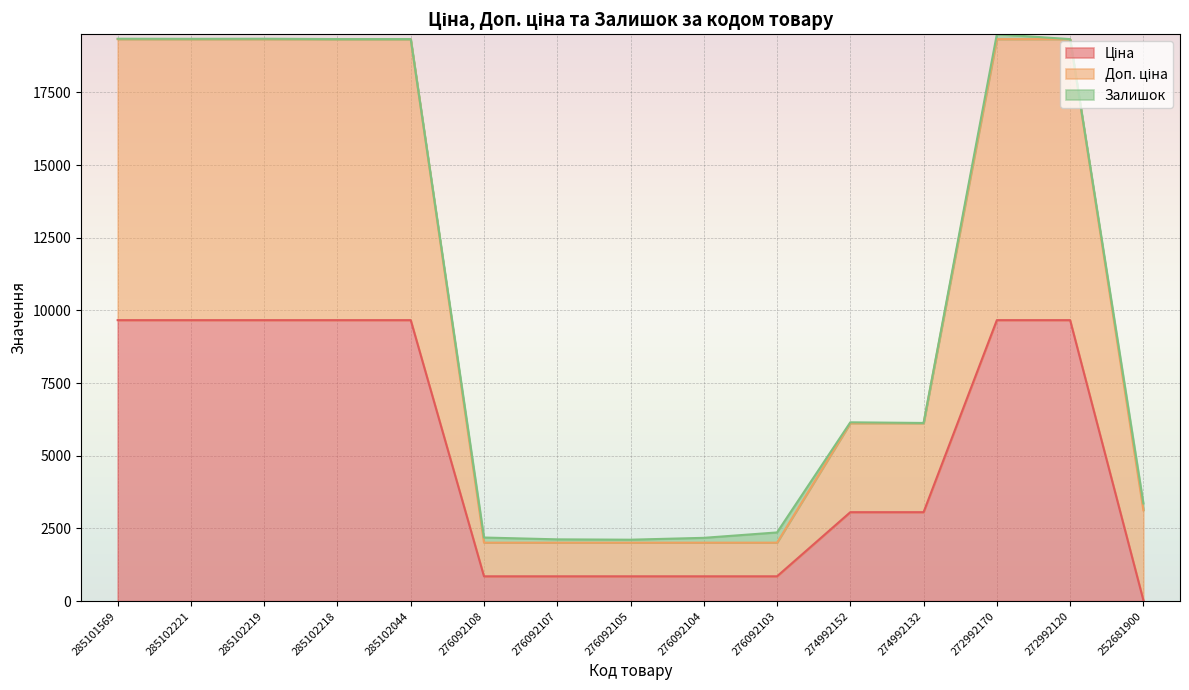

What is the label of the 10th point from the right?

276092108